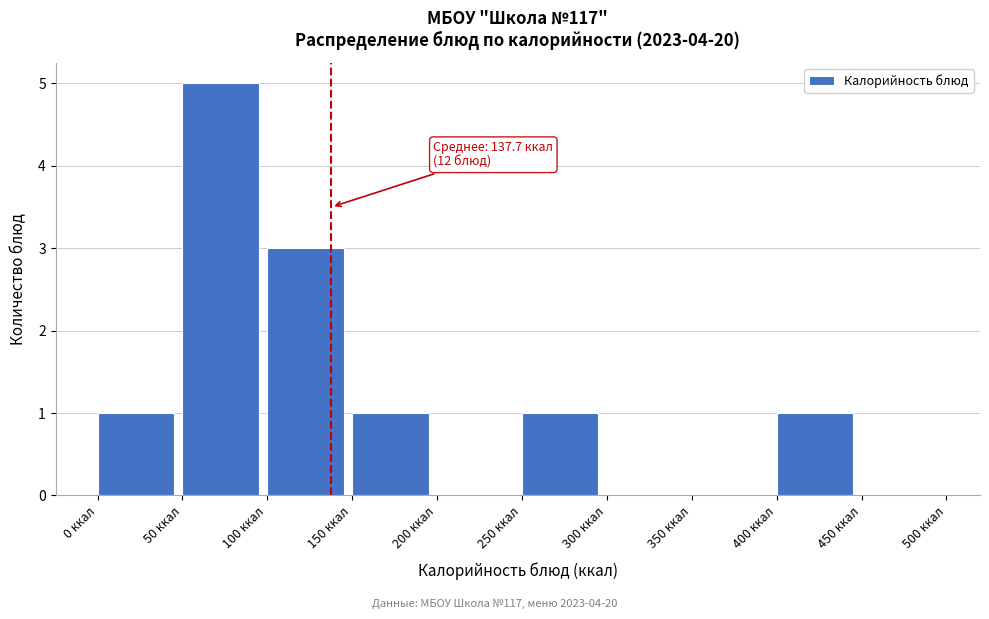

Over which range of the x-axis is the bar tallest?

50 to 100